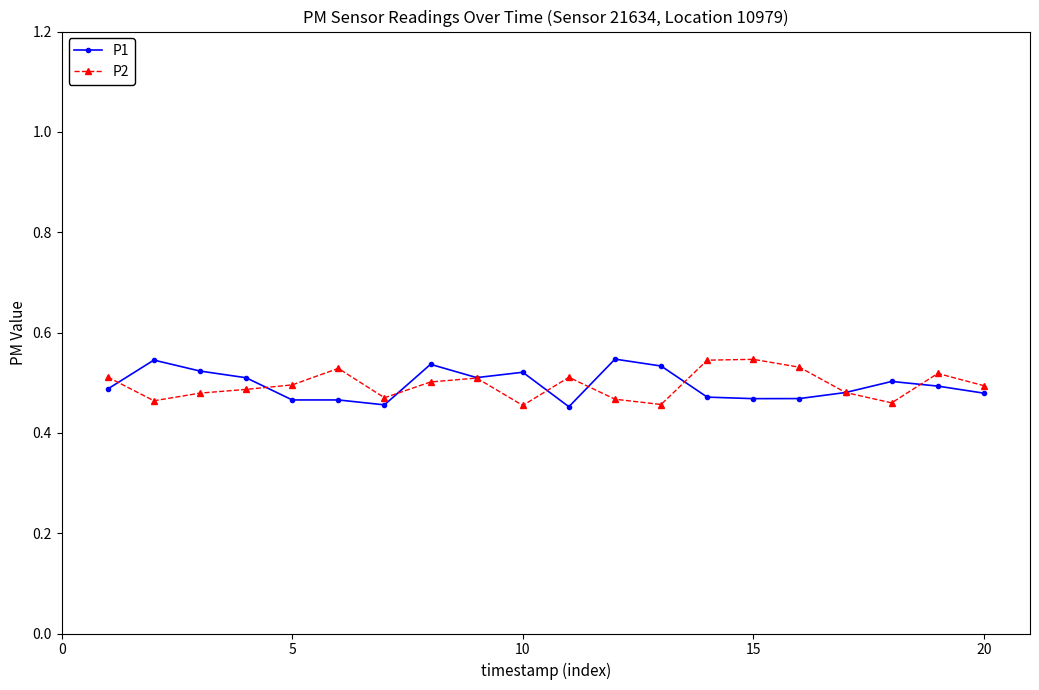

At how many categories does at least one series exceed 0?

20